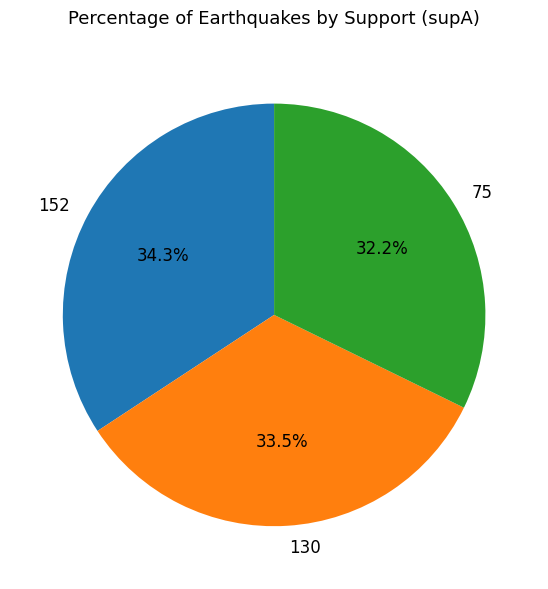

What is the smallest slice in the pie chart?

75